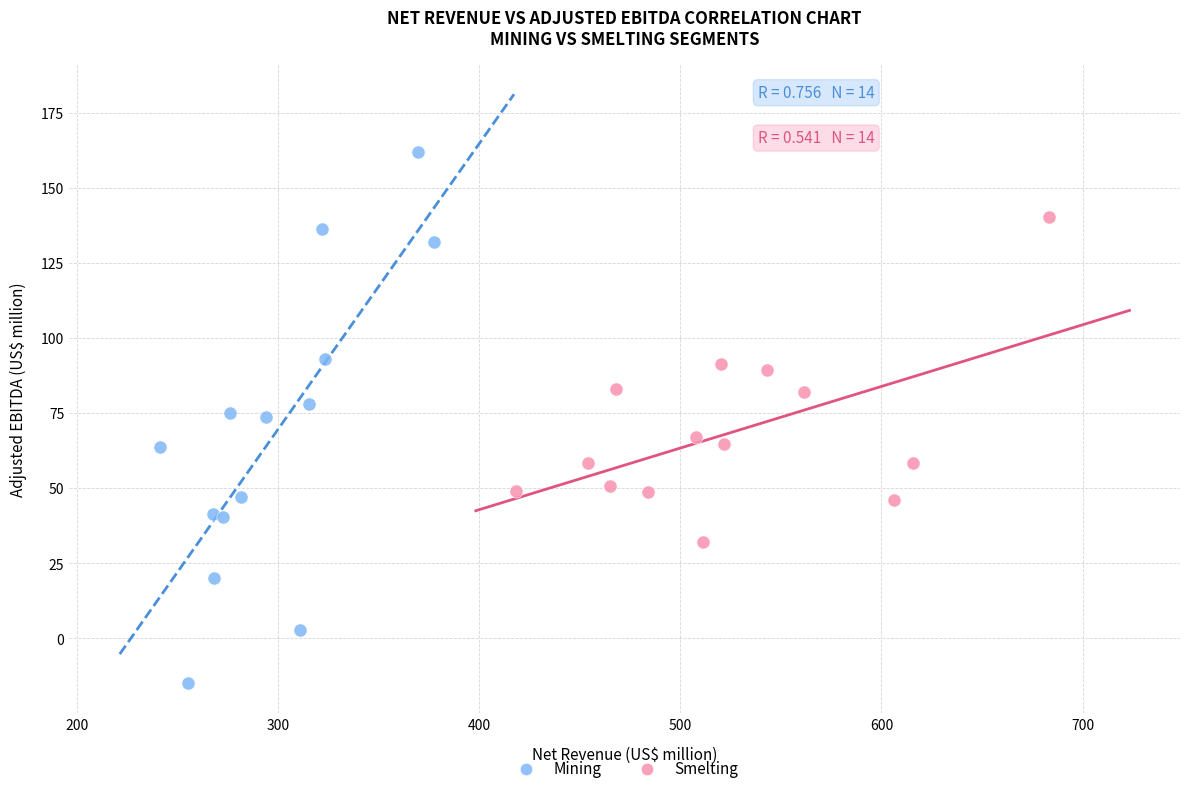

Which series contains the highest Y value?

Mining